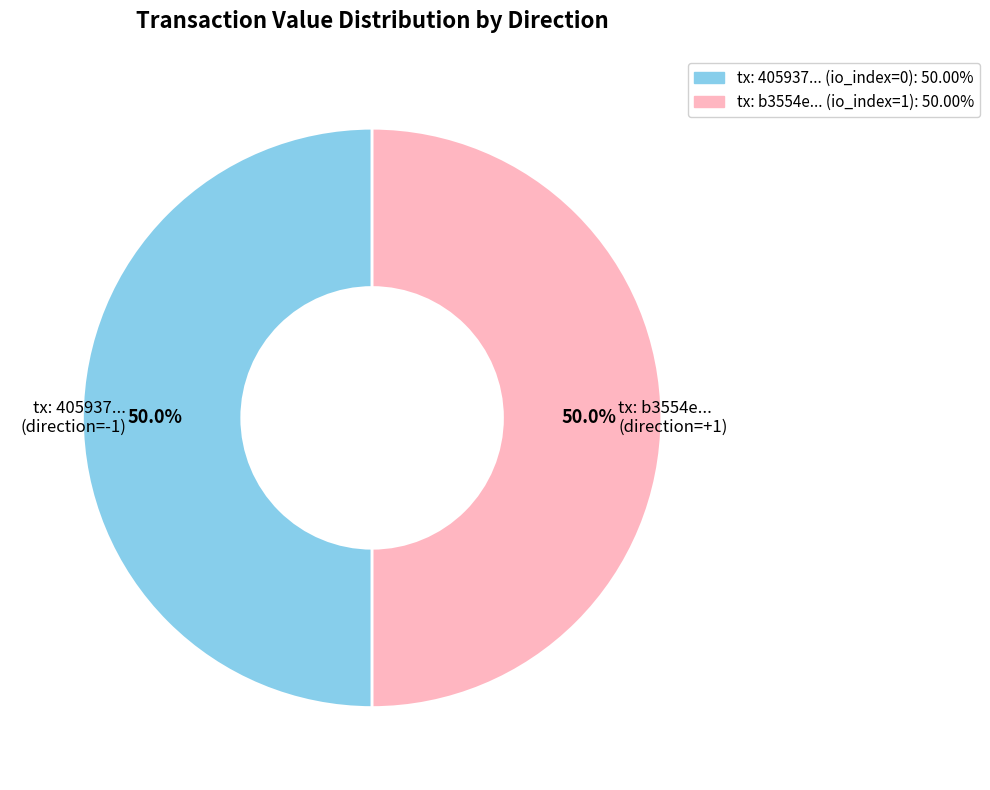

Count the number of slices in the pie.

2